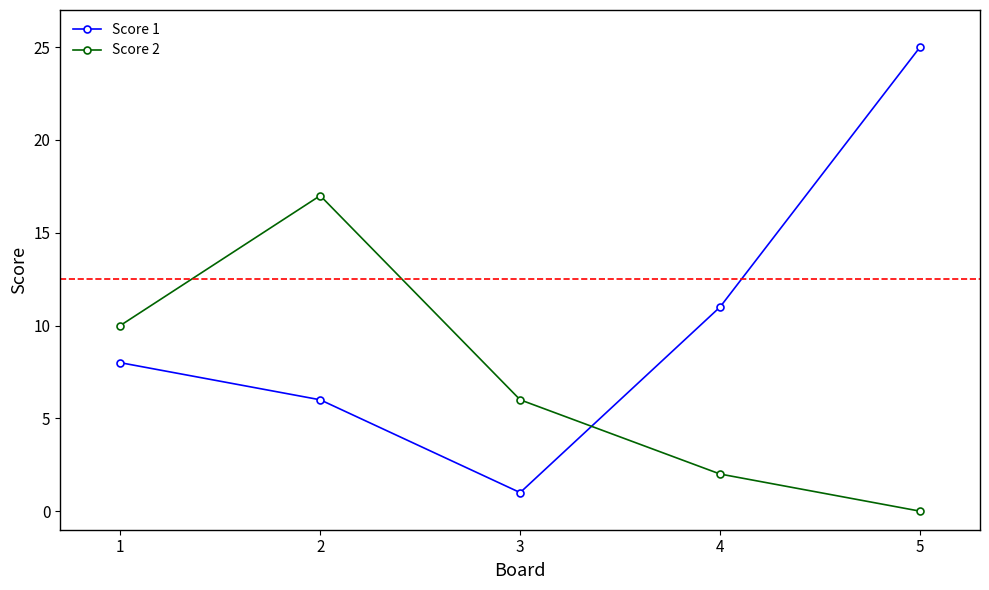

Which label corresponds to the largest value in the chart?

5